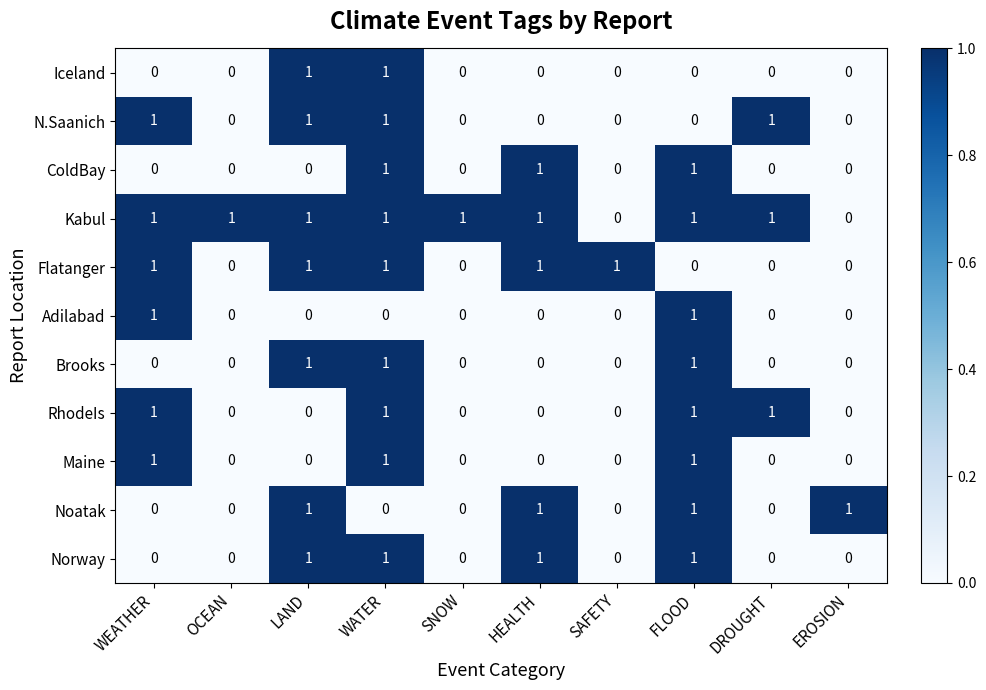

Is it true that N.Saanich equals -1 at HEALTH?

False